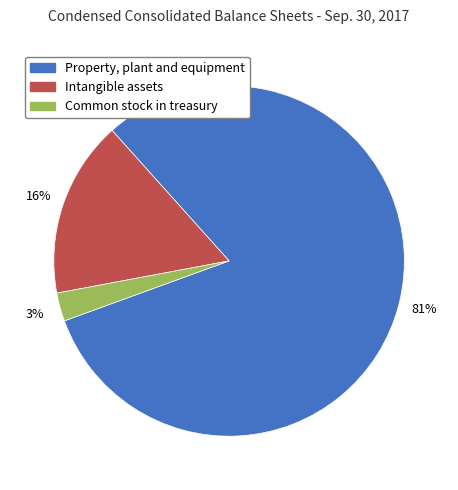

Which has a higher value, Property, plant and equipment or Common stock in treasury?

Property, plant and equipment